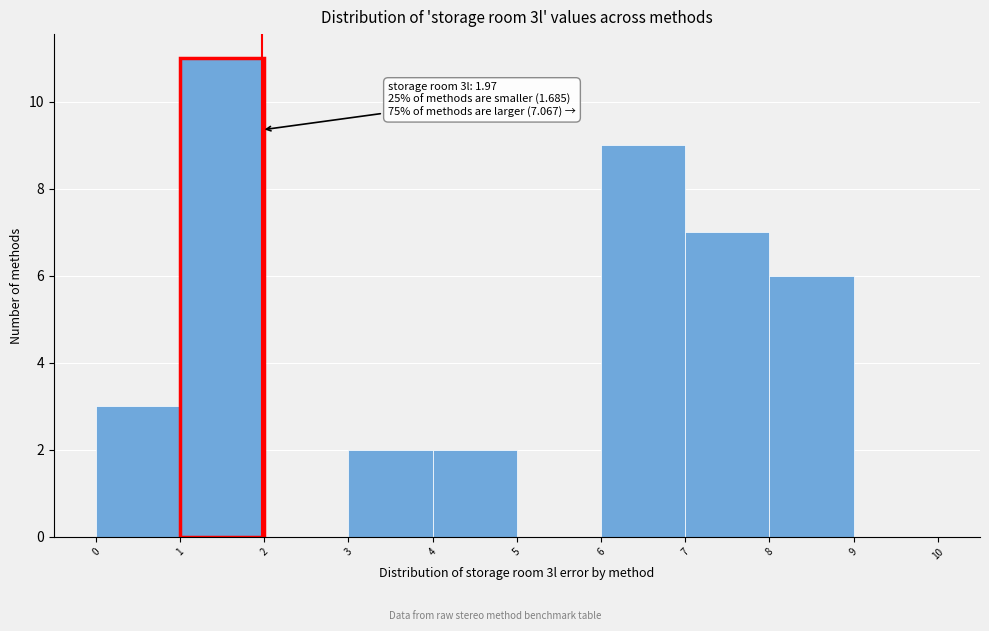

Which range on the x-axis has the tallest bar?

1 to 2